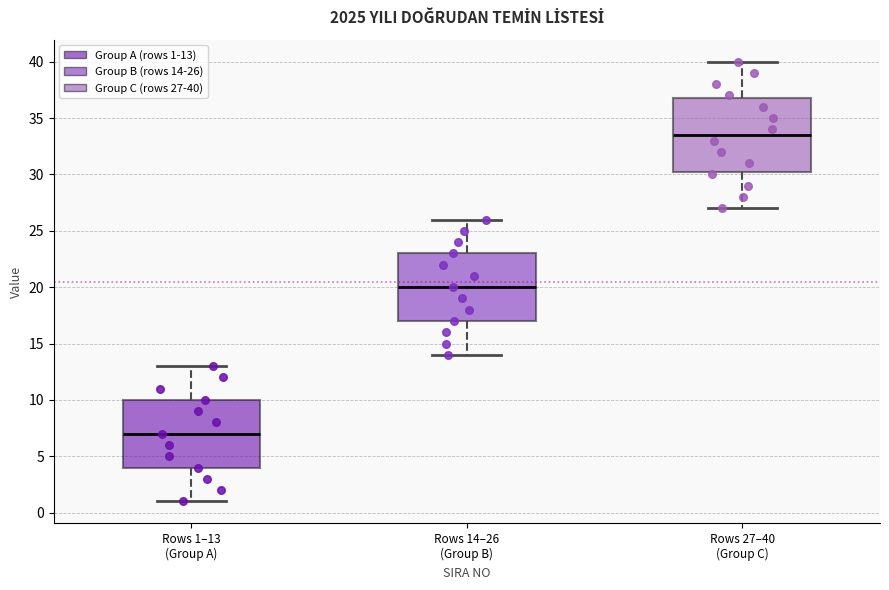

Reading left to right, read every box against the y-axis: the position of its median line, the range the box covers, and the ends of its whiskers. The values are not printed on the chart, so give them approximately, as read against the axis.

Rows 1–13 (Group A): median 7.0, box 4.0 to 10.0, whiskers 1.0 to 13.0
Rows 14–26 (Group B): median 20.0, box 17.0 to 23.0, whiskers 14.0 to 26.0
Rows 27–40 (Group C): median 33.5, box 30.5 to 37.0, whiskers 27.0 to 40.0